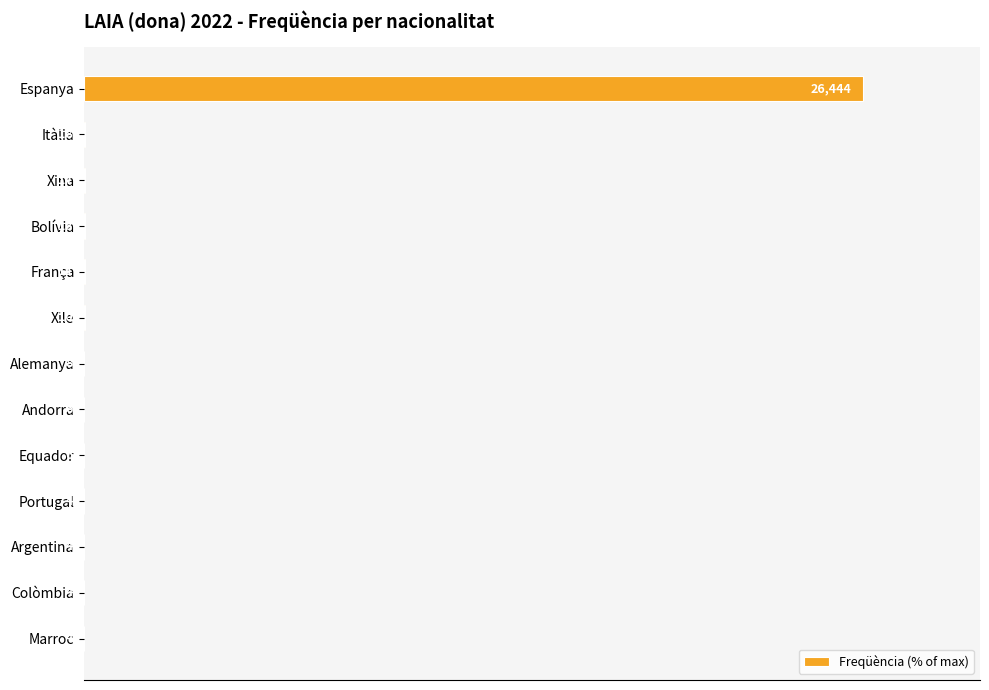

Are the bars horizontal?

Yes